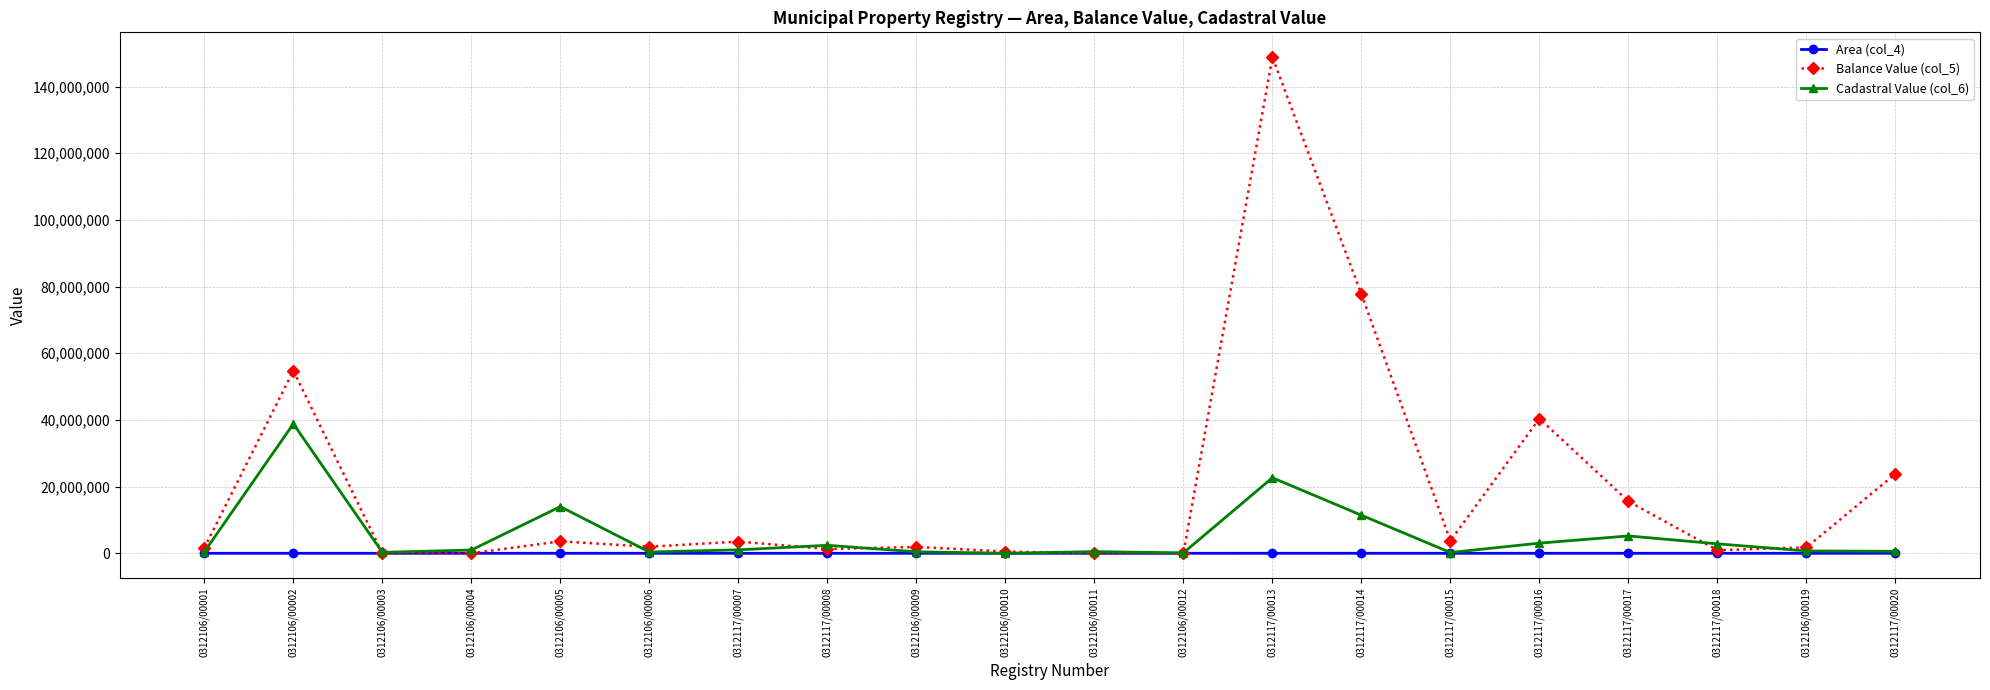

Between 0312117/00016 and 0312106/00019, which series saw the biggest shift?

Balance Value (col_5)